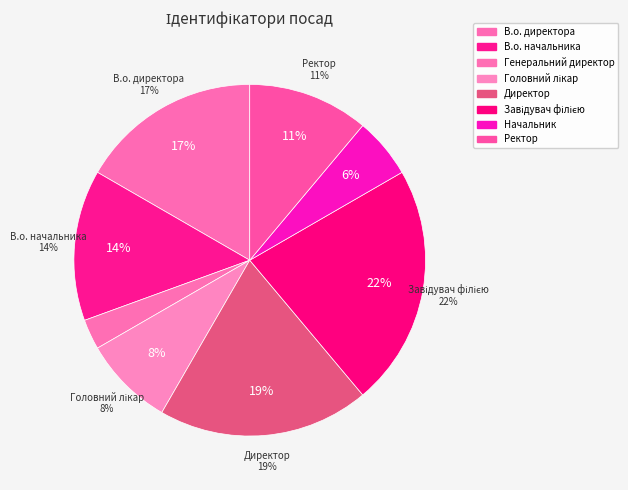

What percentage is the В.о. директора slice, to the nearest percent?

17%